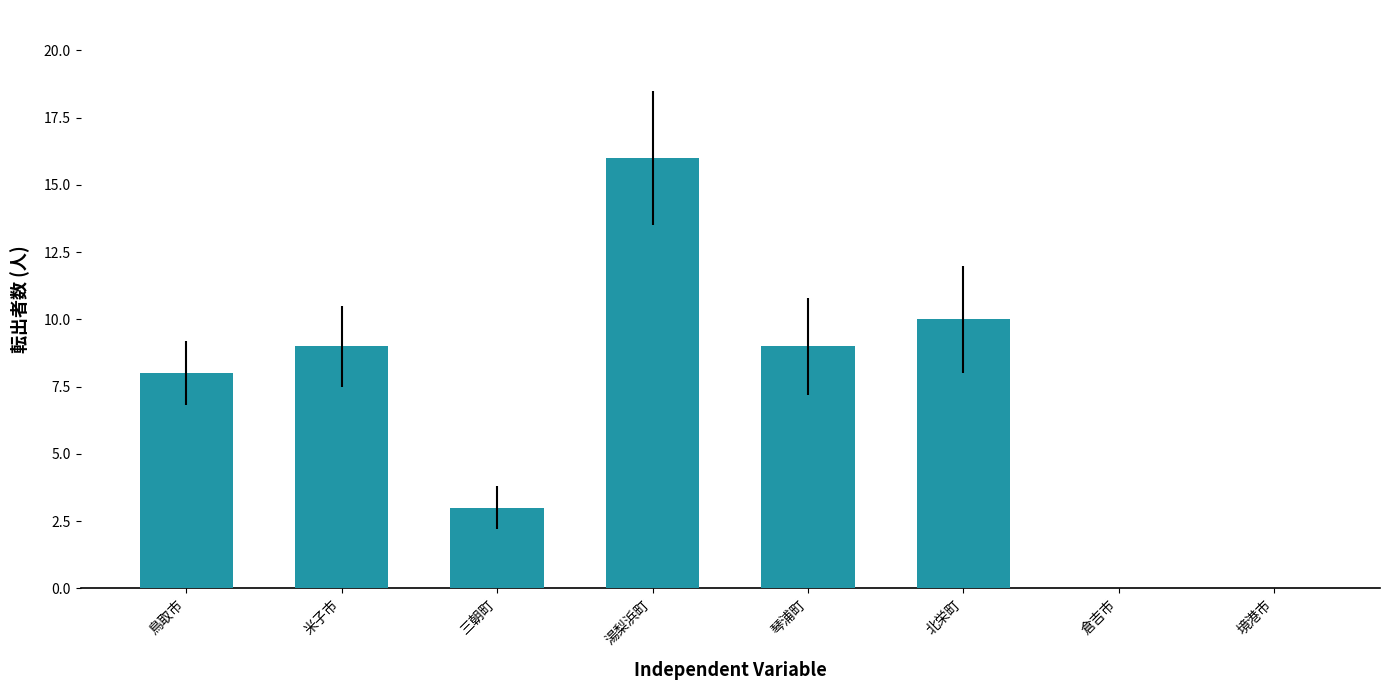

What is the maximum value shown in the chart?

16